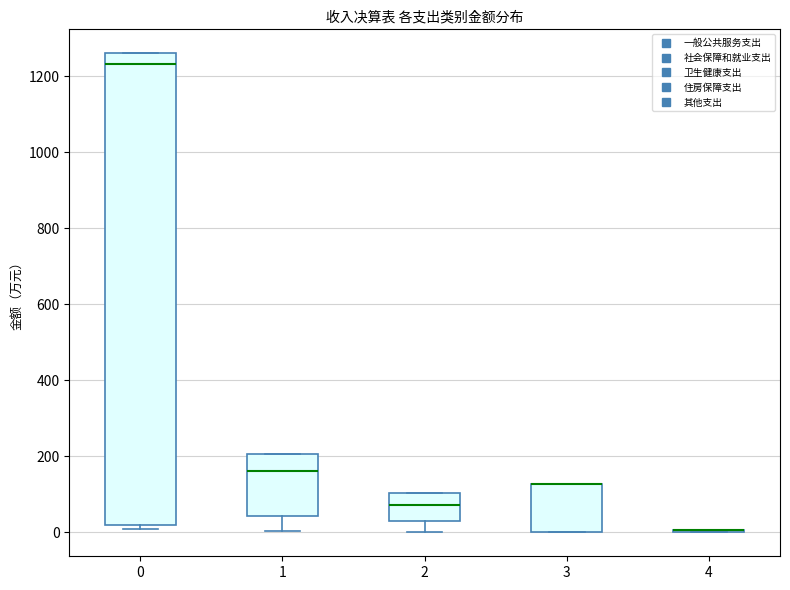

Reading left to right, transcribe this box plot: for each box, give where its median line is, the range the box spans, and where its two whiskers end, as read against the y-axis. The values are not printed on the chart, so give them approximately, as read against the axis.

0: median 1240, box 20 to 1260, whiskers 0 to 1260
1: median 160, box 40 to 200, whiskers 0 to 200
2: median 80, box 20 to 100, whiskers 0 to 100
3: median 120 (drawn on the box's upper edge), box 0 to 120, whiskers 0 to 120
4: box collapsed to a line at 0, whiskers 0 to 0